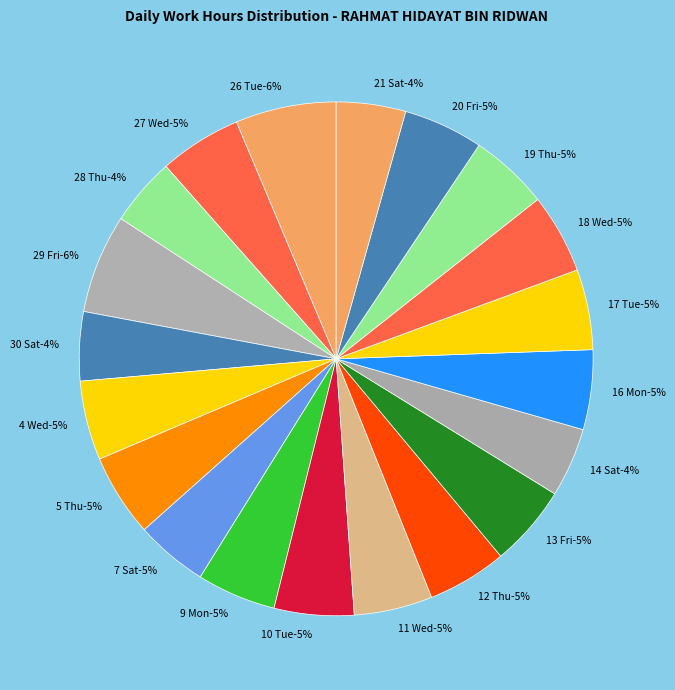

Count the number of slices in the pie.

20